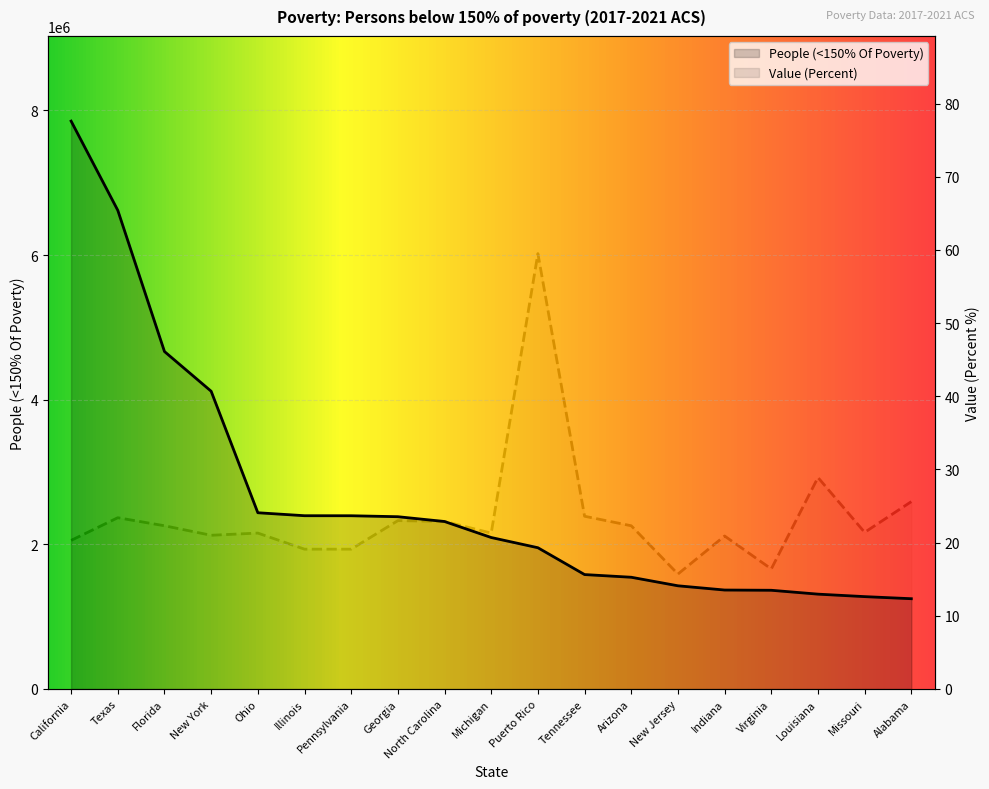

What is the label of the 13th point from the right?

Pennsylvania